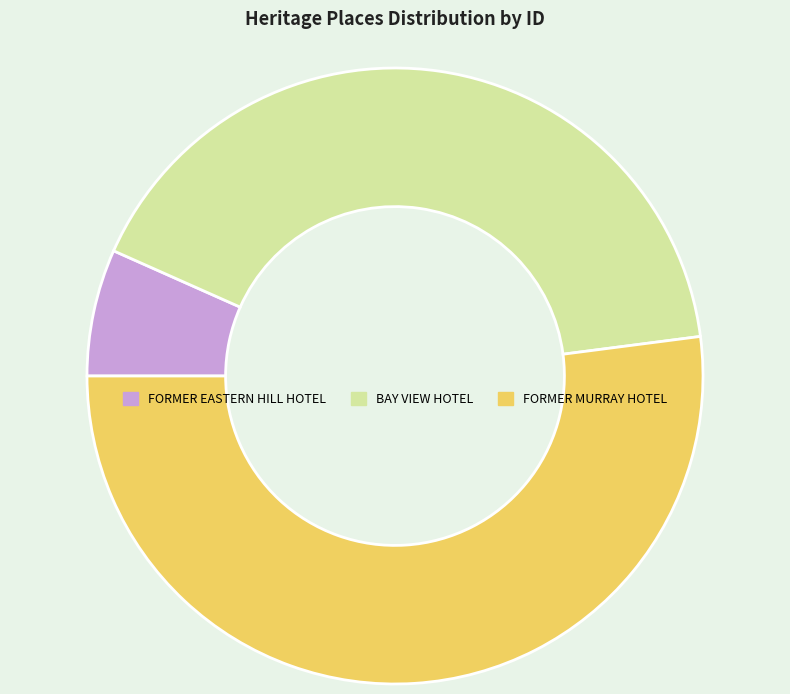

Between BAY VIEW HOTEL and FORMER EASTERN HILL HOTEL, which is larger?

BAY VIEW HOTEL